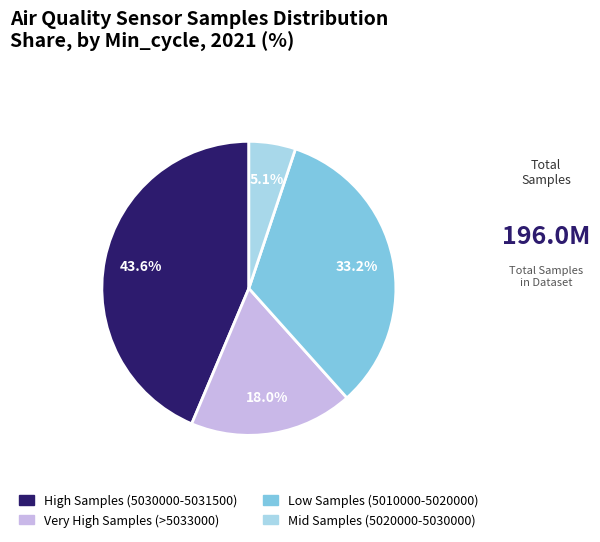

Is there a majority slice in this chart?

No